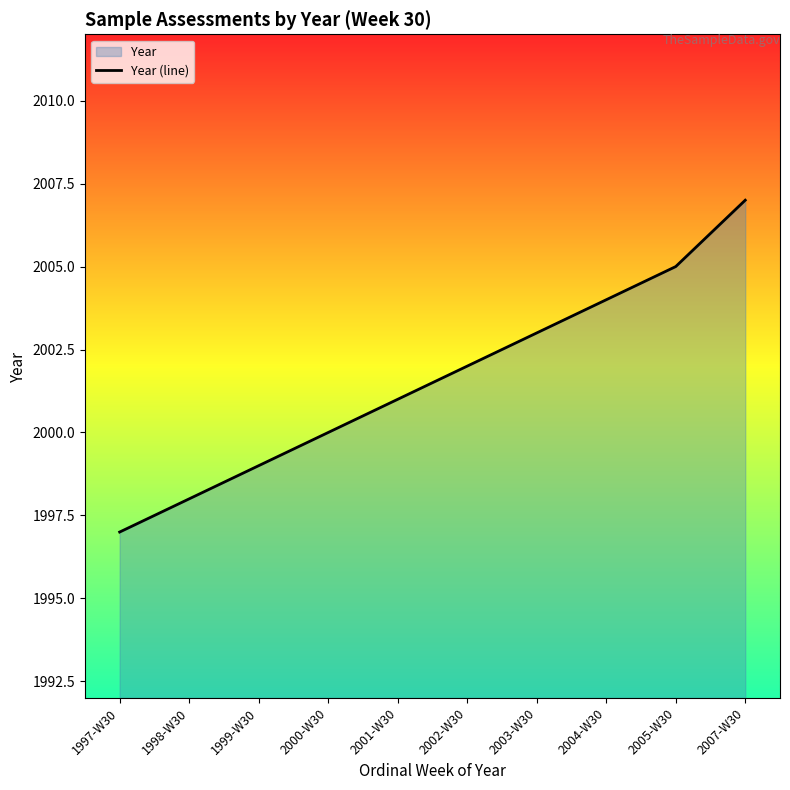

How many categories are shown in the chart?

10